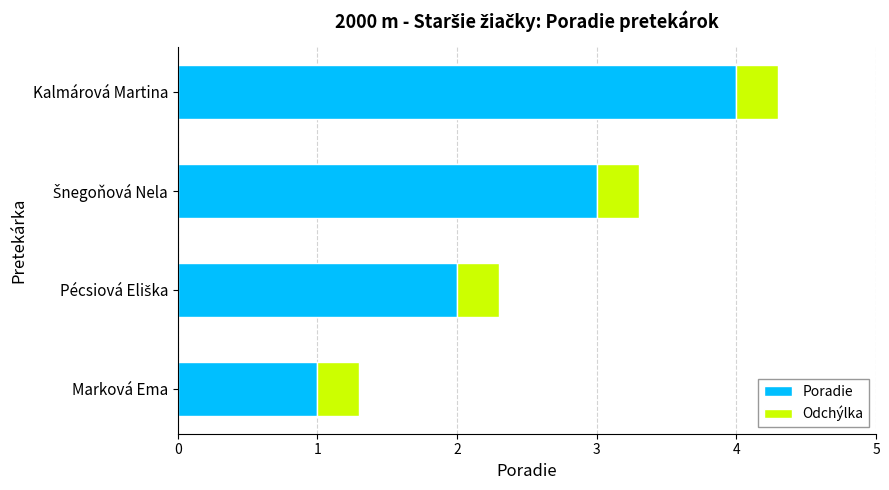

Which category has the lowest value in the Poradie series?

Marková Ema